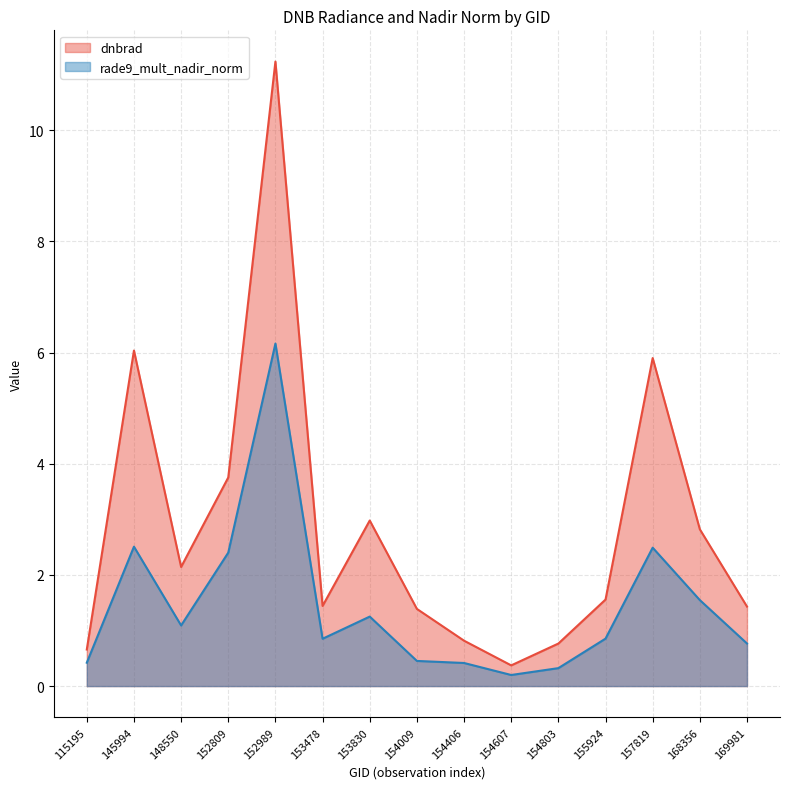

How many lines are shown in the chart?

2